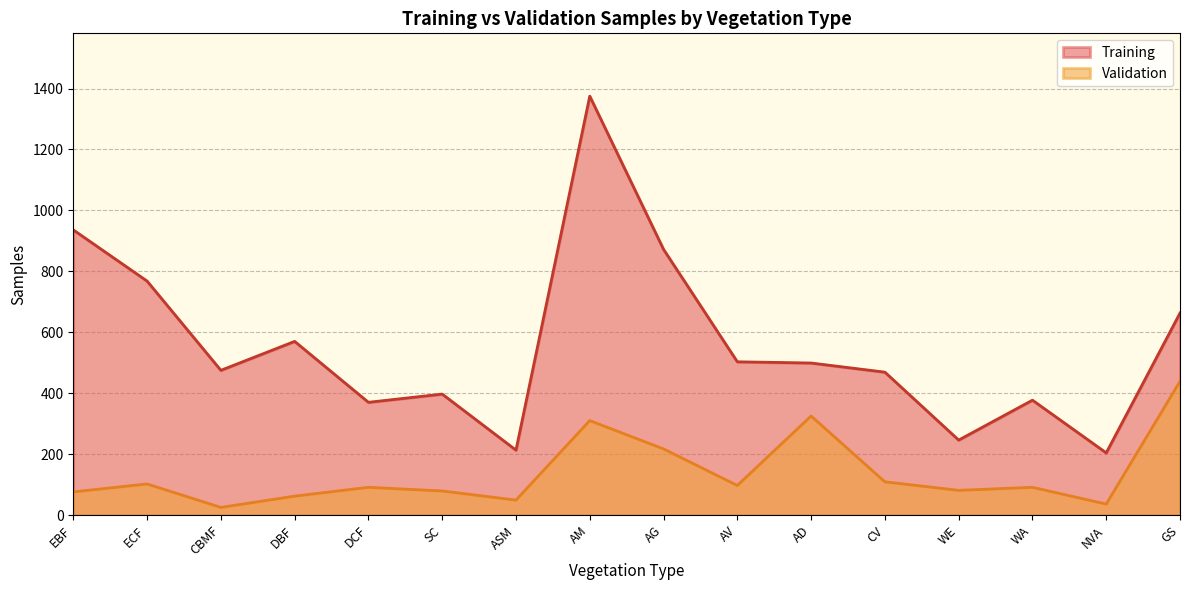

What are all the series names shown in the legend?

Training, Validation